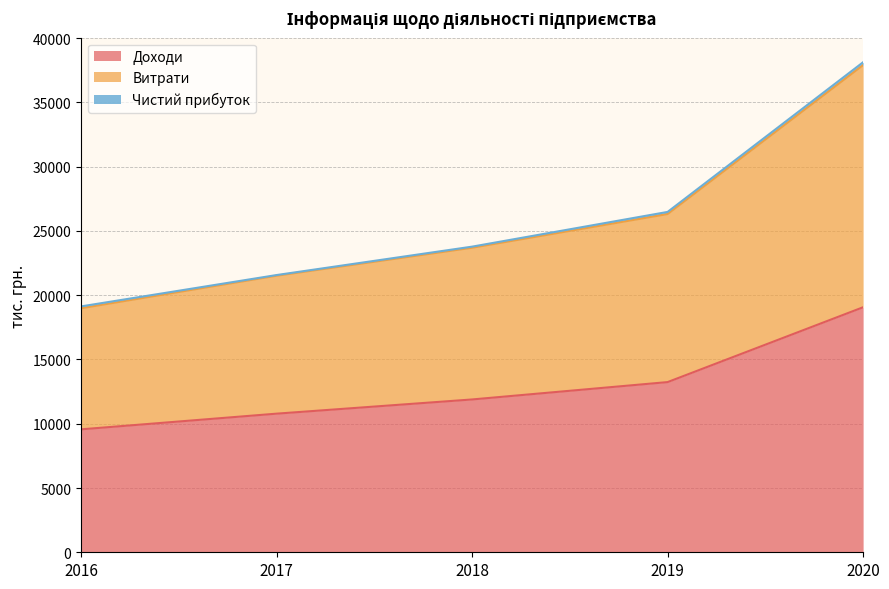

At which category does the chart reach its peak across all series?

2020